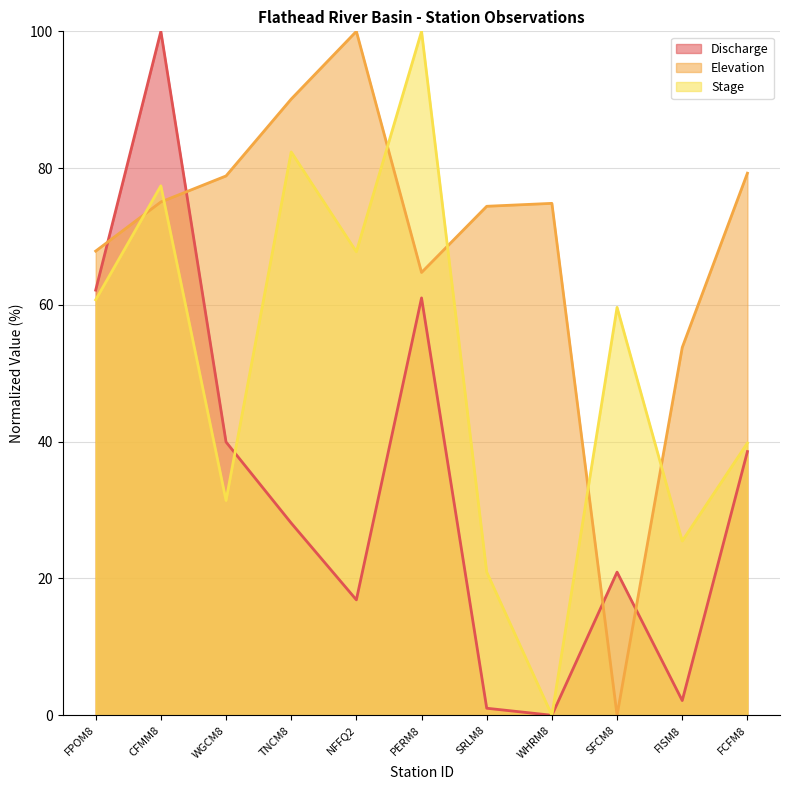

List the series in order of their peak value, highest first.

Discharge, Elevation, Stage